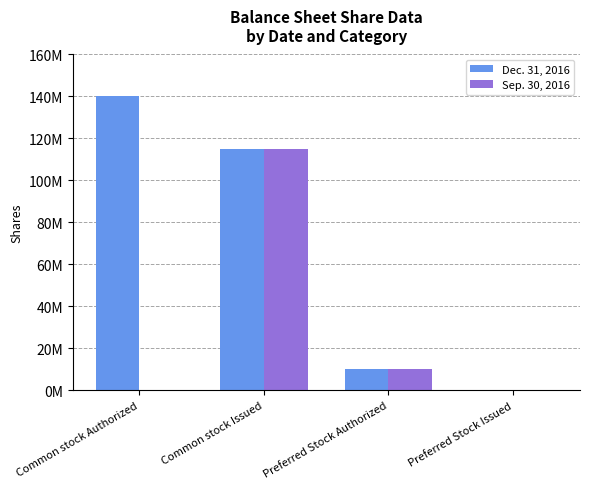

What is the difference between the maximum and minimum values in the Sep. 30, 2016 series?

114980000